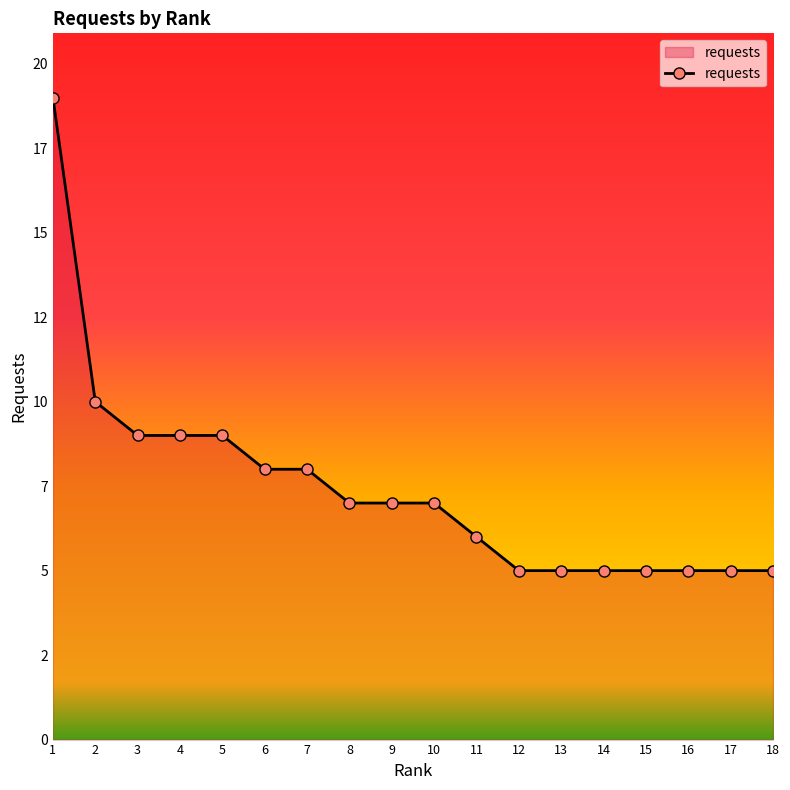

True or false: the data has more than 2 interior local peaks.

False